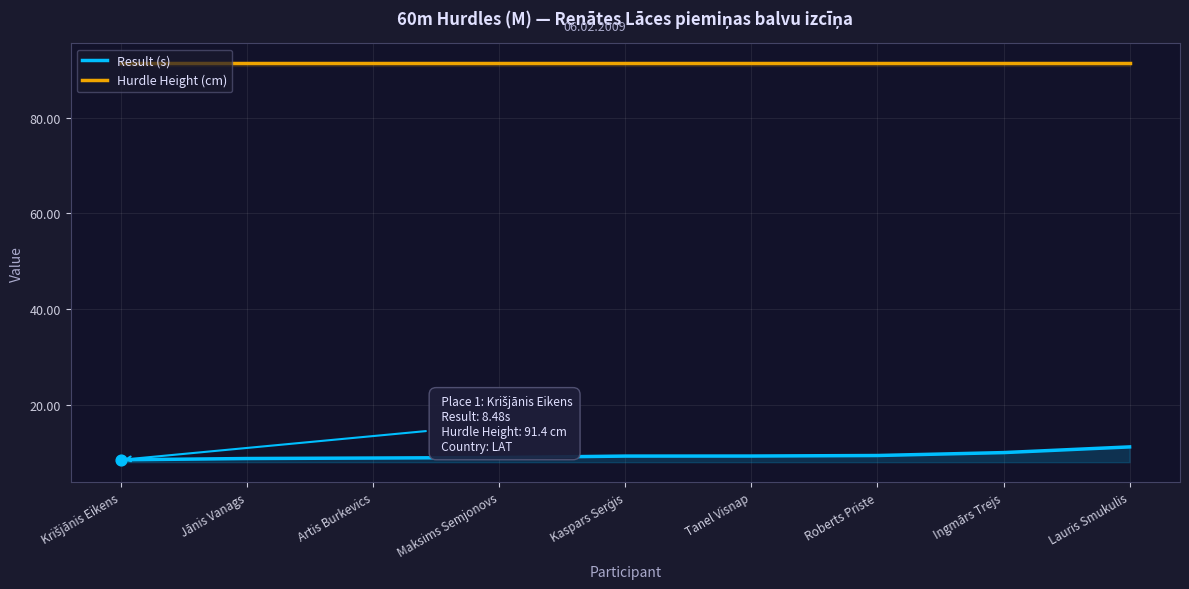

At how many categories does at least one series exceed 11?

9